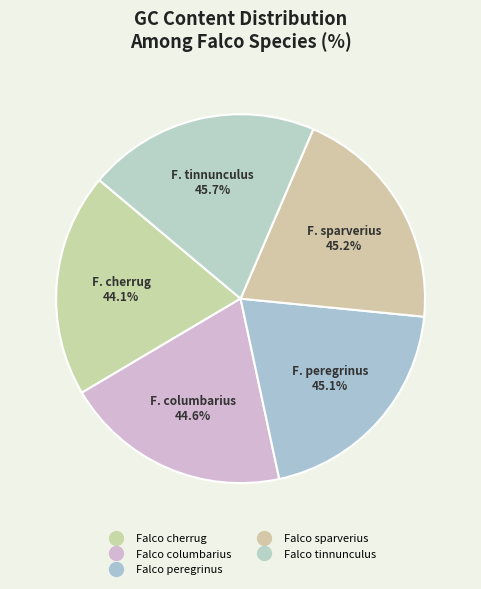

Does any single category account for the majority?

No